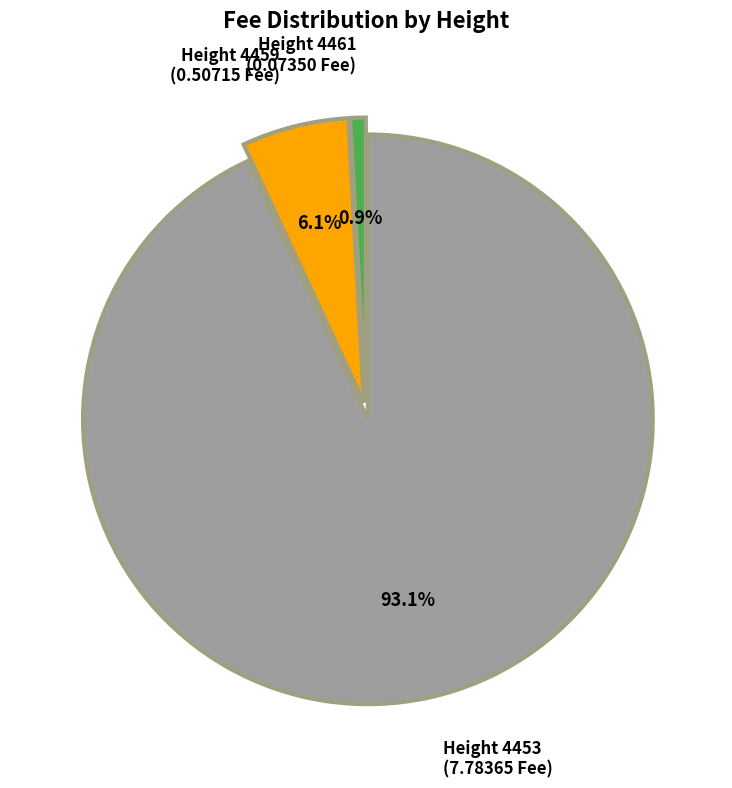

Is the sum of Height 4459 and Height 4453 greater than half?

Yes